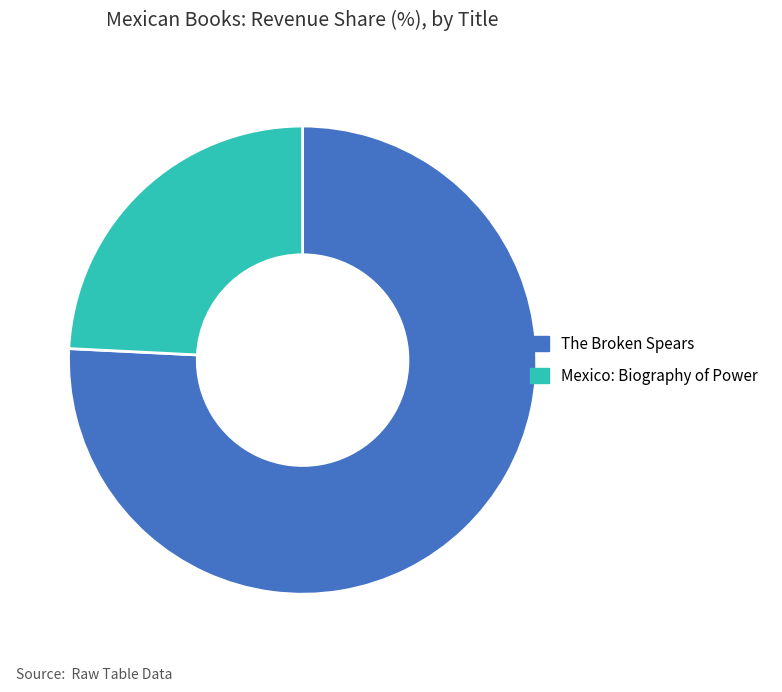

Is the sum of The Broken Spears and Mexico: Biography of Power greater than half?

Yes